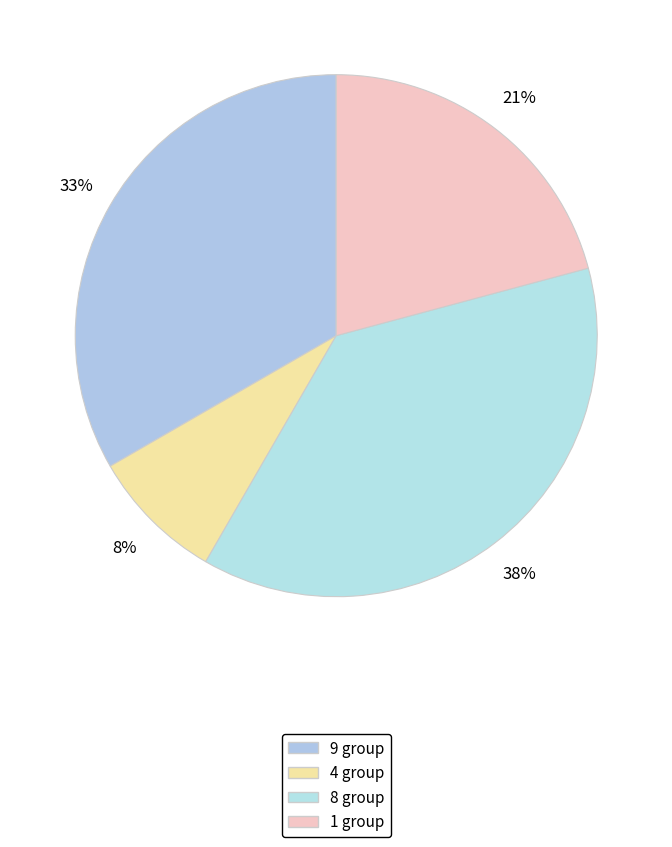

Count the number of slices in the pie.

4